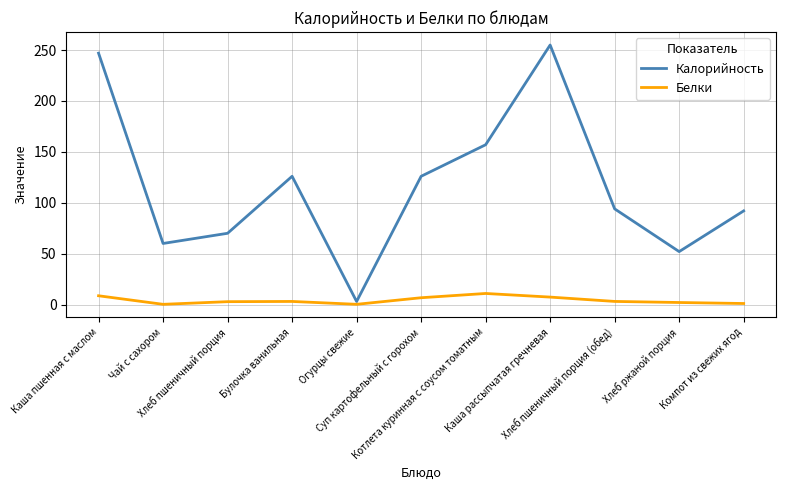

Which series has the largest total across all categories?

Калорийность